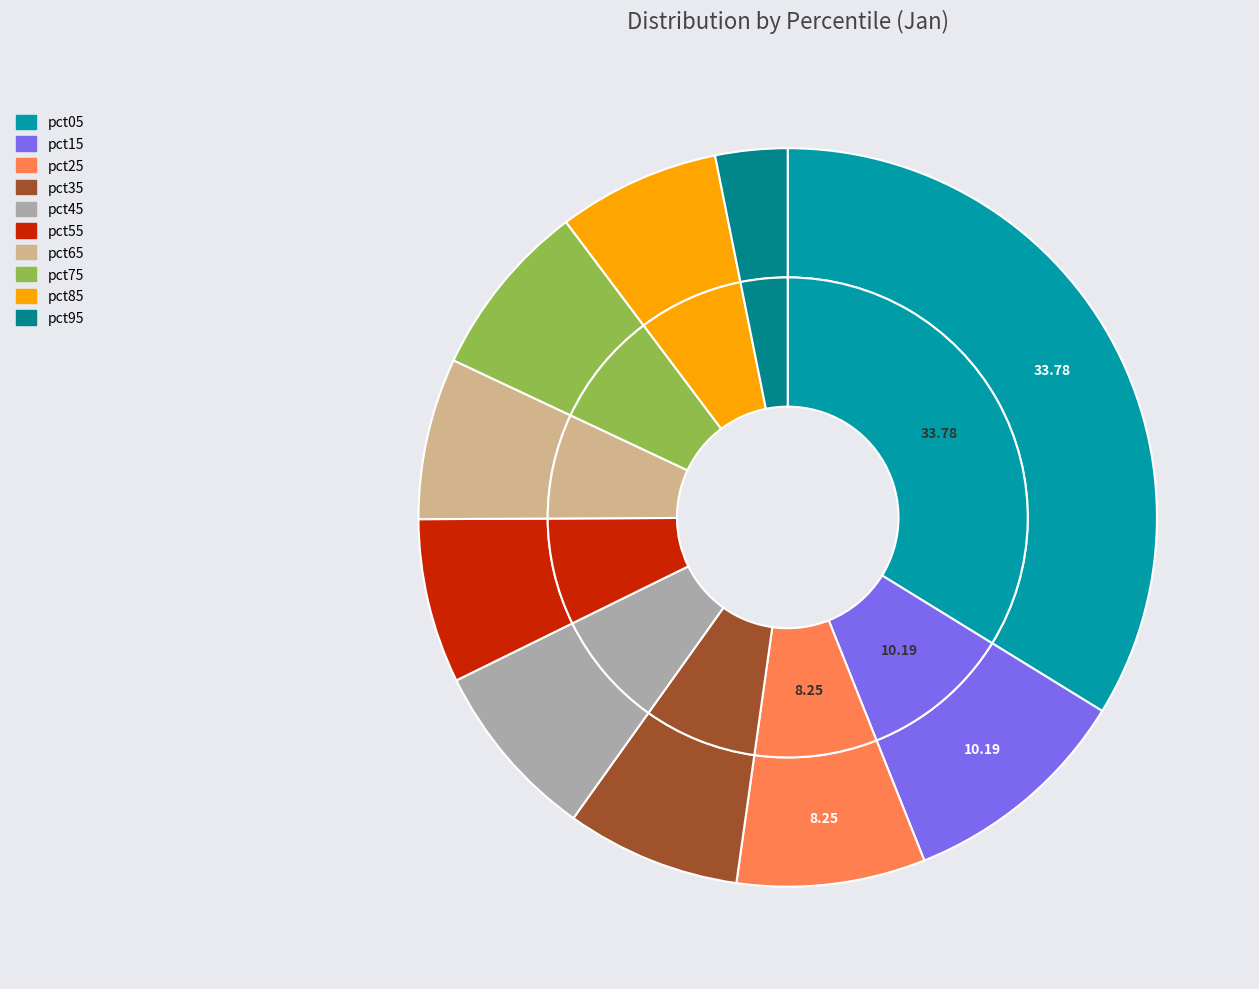

True or false: pct15 accounts for 10% of the total.

True